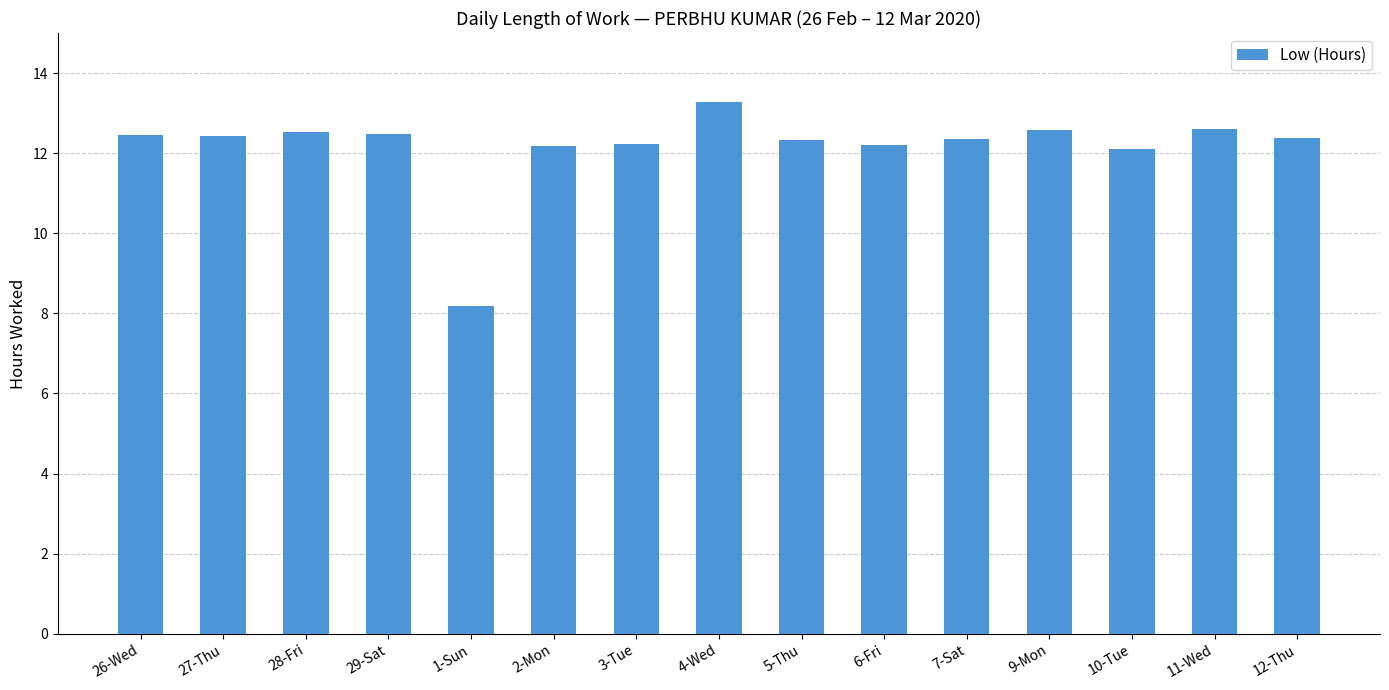

What is the sum of all values?

182.4